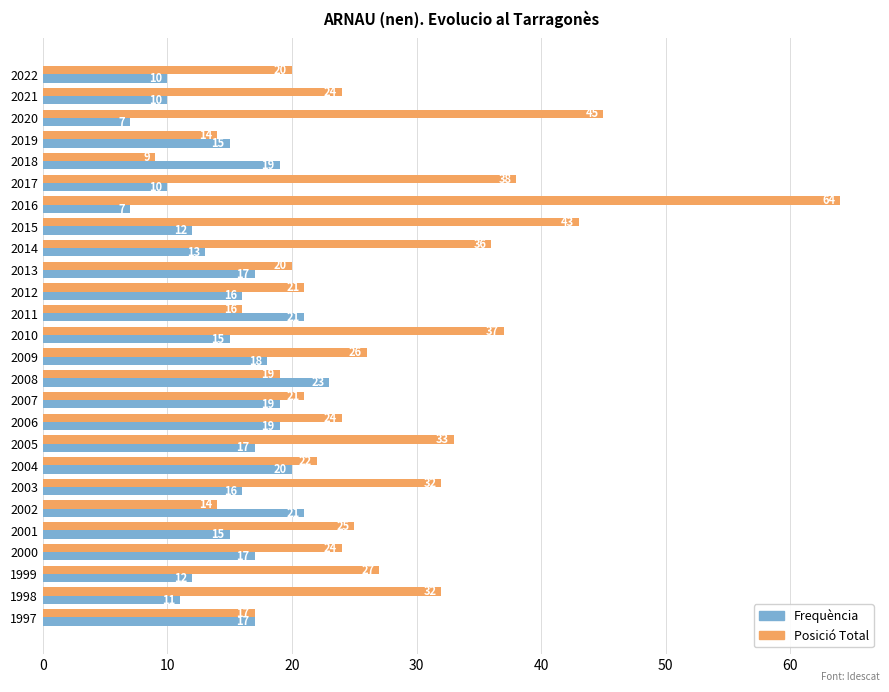

What is the average value of the Frequència series?

15